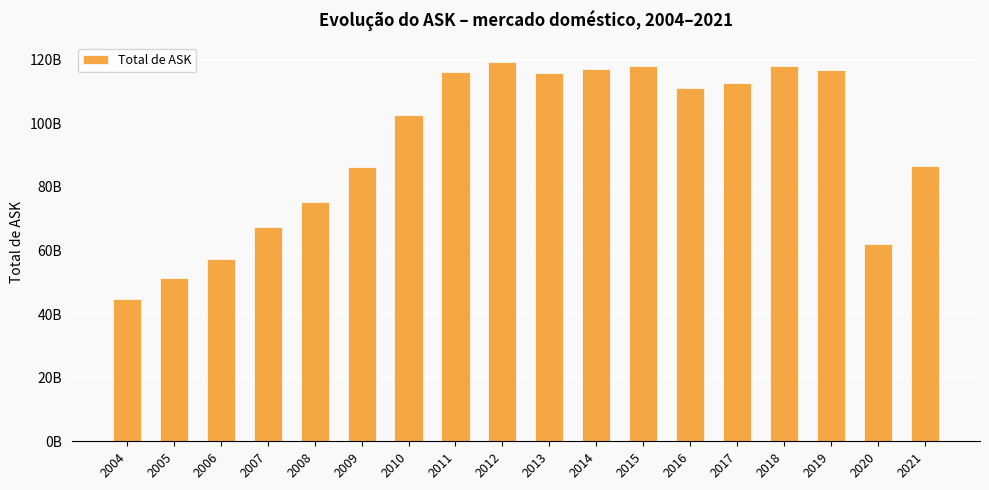

Are the bars horizontal?

No